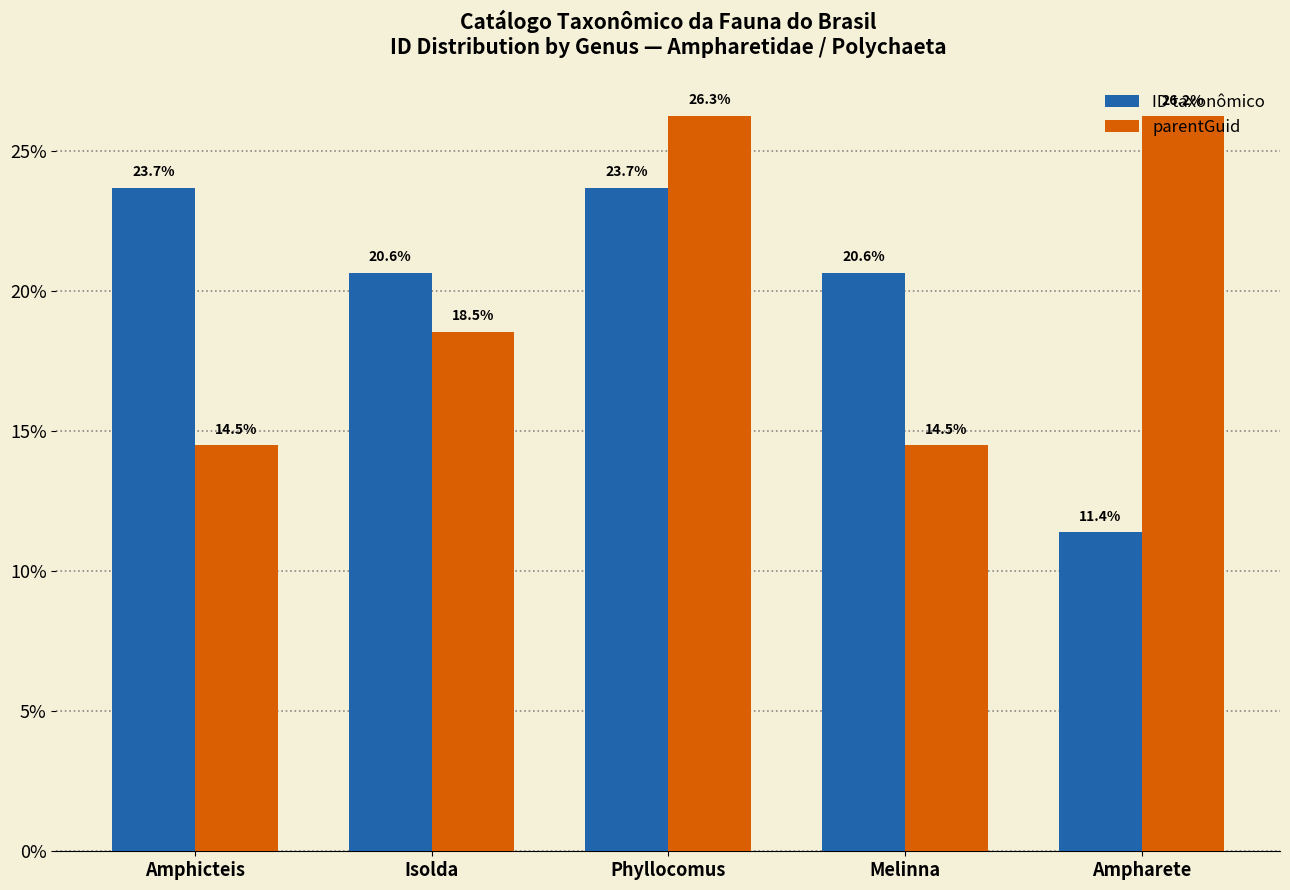

What is the label of the 4th bar from the right?

Isolda